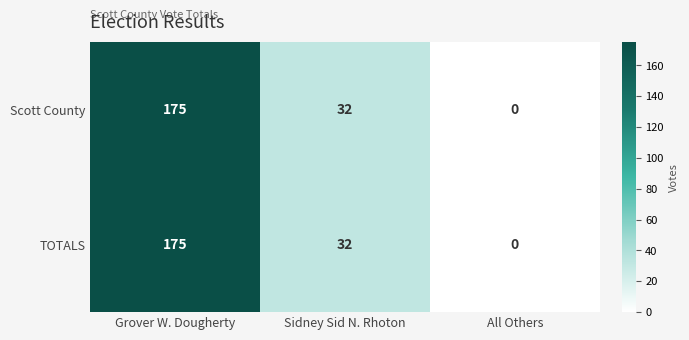

List the labels in order of TOTALS value, largest first.

Grover W. Dougherty, Sidney Sid N. Rhoton, All Others